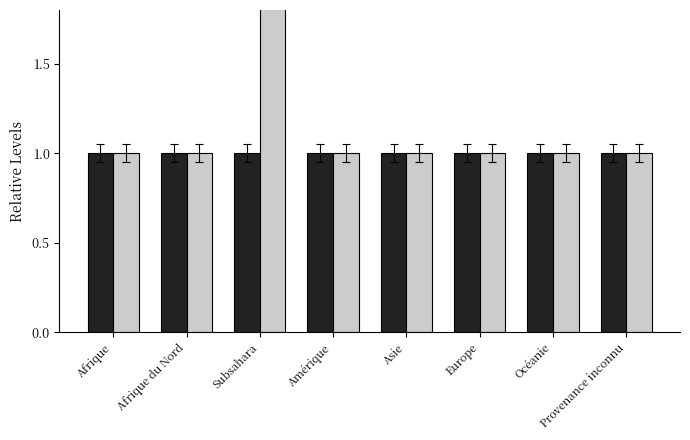

Reading left to right, transcribe all the data shown in this chart.

Group A: Afrique=1	Afrique du Nord=1	Subsahara=1	Amérique=1	Asie=1	Europe=1	Océanie=1	Provenance inconnu=1
Group B: Afrique=1	Afrique du Nord=1	Subsahara=2	Amérique=1	Asie=1	Europe=1	Océanie=1	Provenance inconnu=1